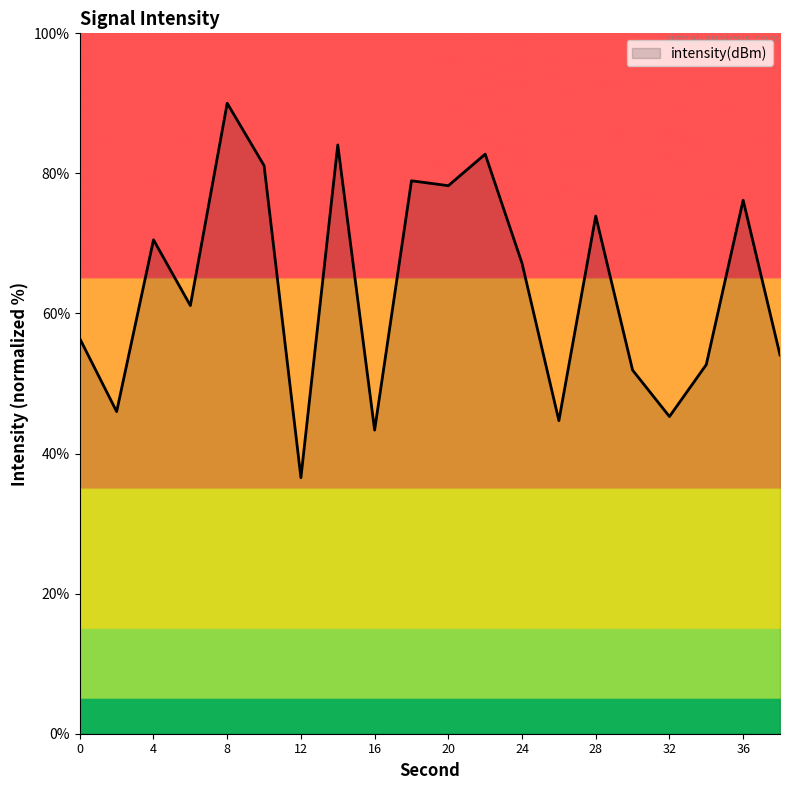

What is the smallest value displayed?

36.6